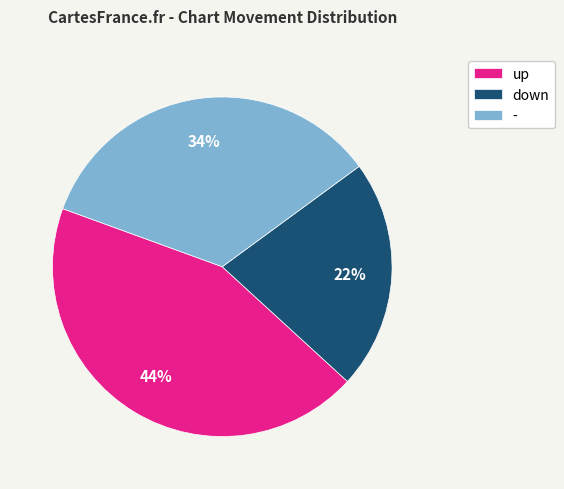

Do up and down together represent more than half of the pie?

Yes